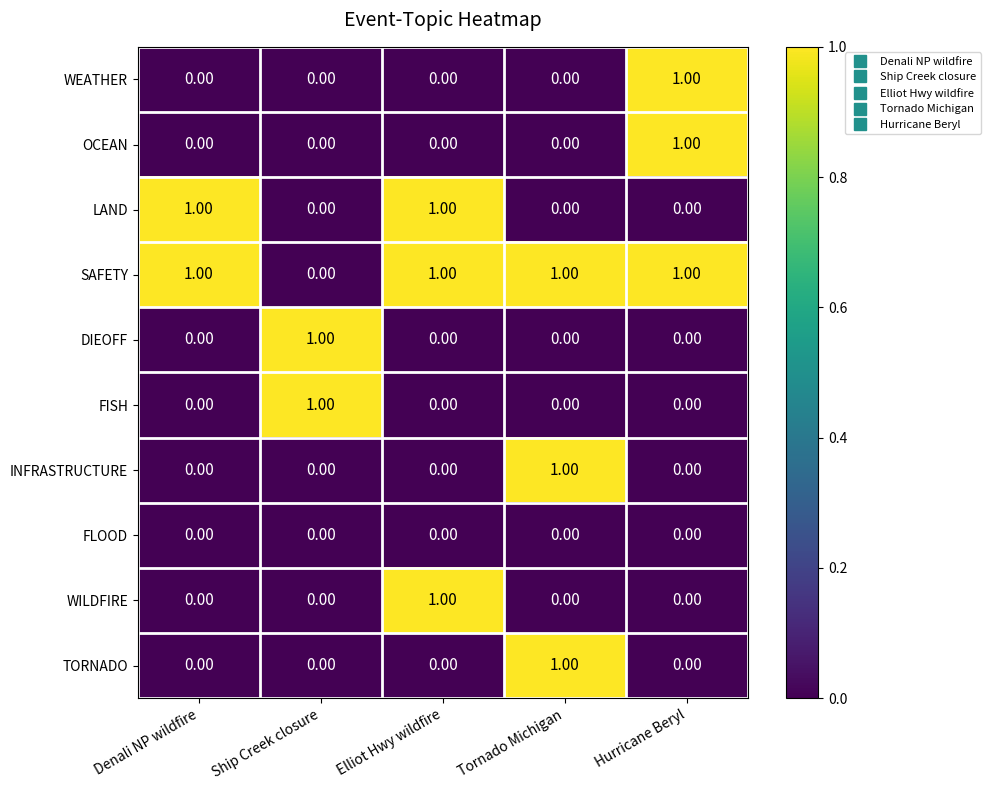

Which series has the largest total across all categories?

SAFETY